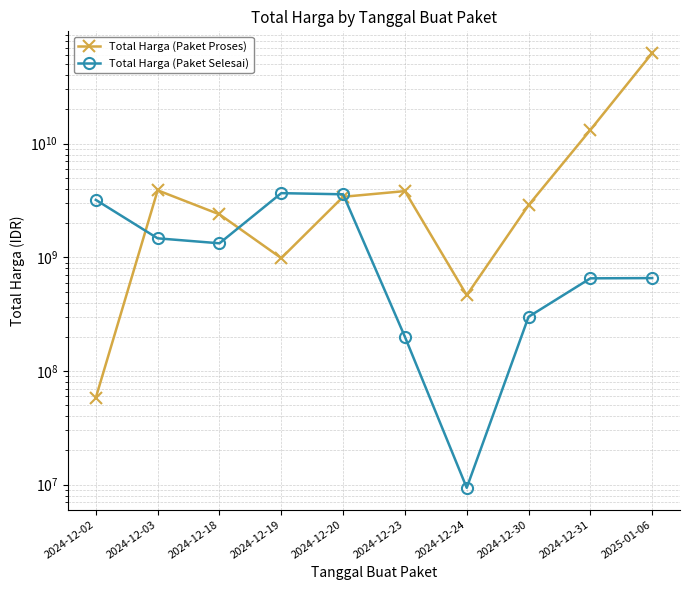

List the series in order of their peak value, lowest first.

Total Harga (Paket Selesai), Total Harga (Paket Proses)